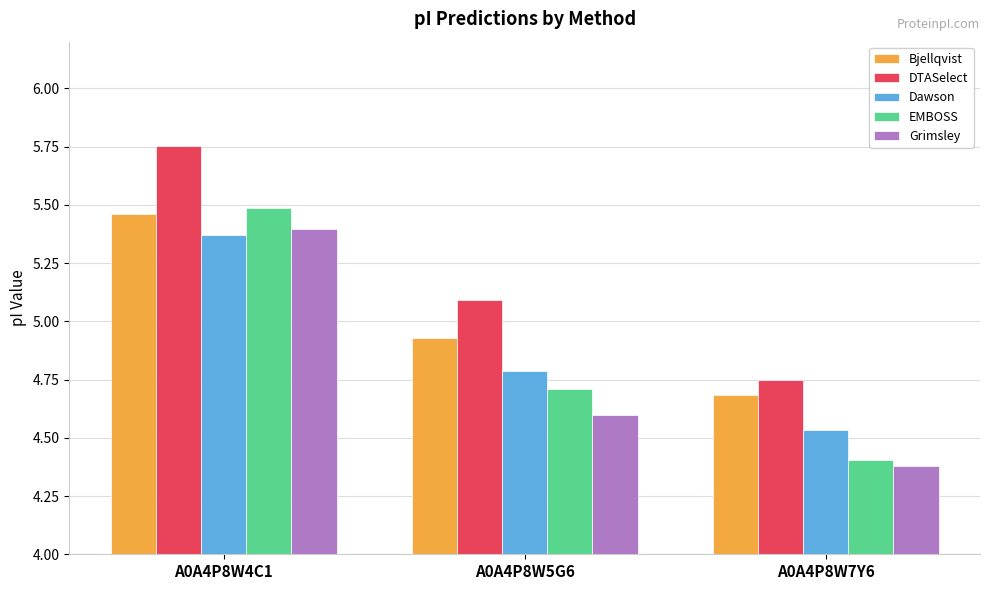

What is the difference between the maximum and minimum values in the EMBOSS series?

1.1